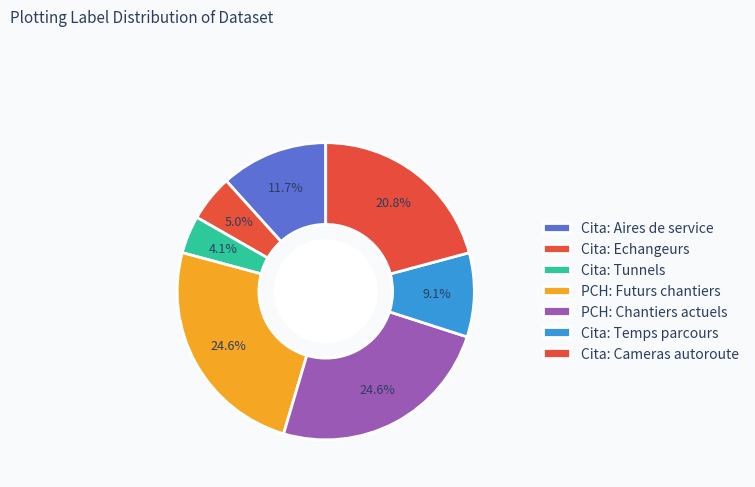

Count the number of slices in the pie.

7